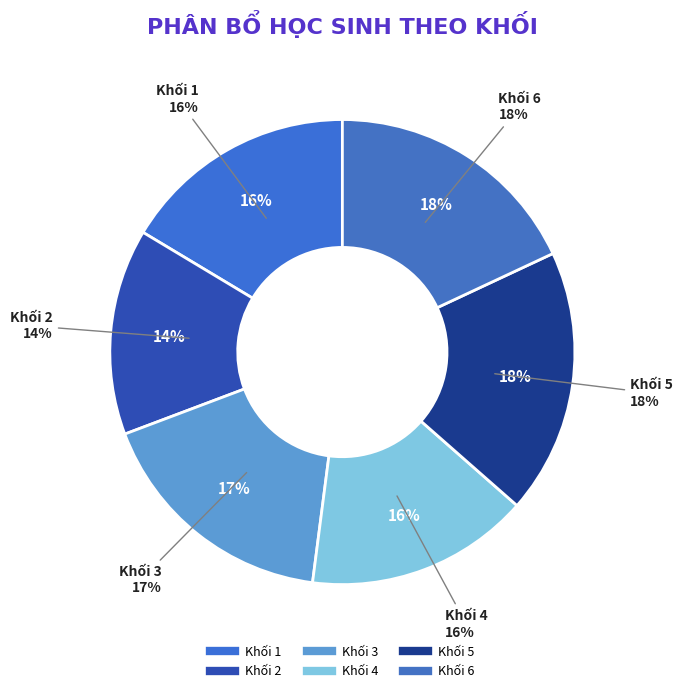

Is it true that Khối 1 is 5% of the pie?

False